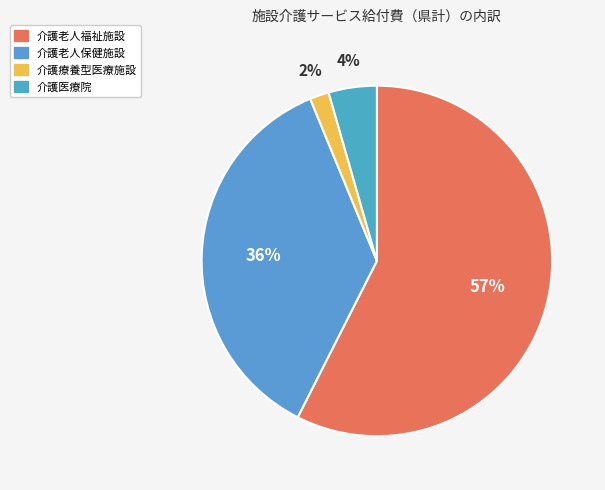

What percentage is the 介護医療院 slice, to the nearest percent?

4%